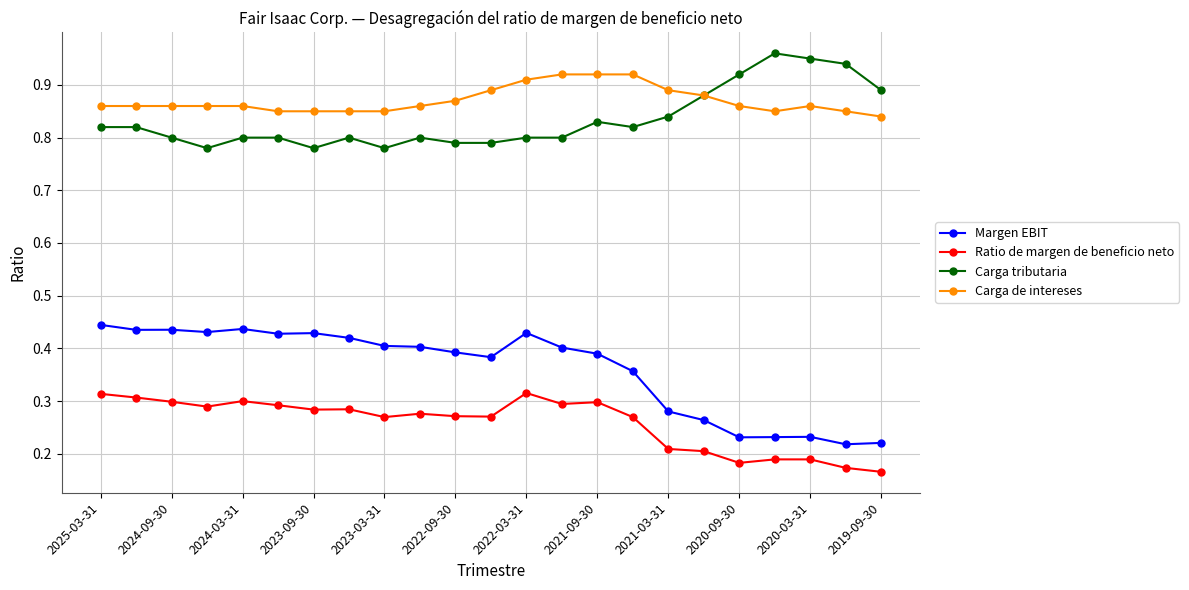

True or false: Carga de intereses and Margen EBIT cross at least once.

False